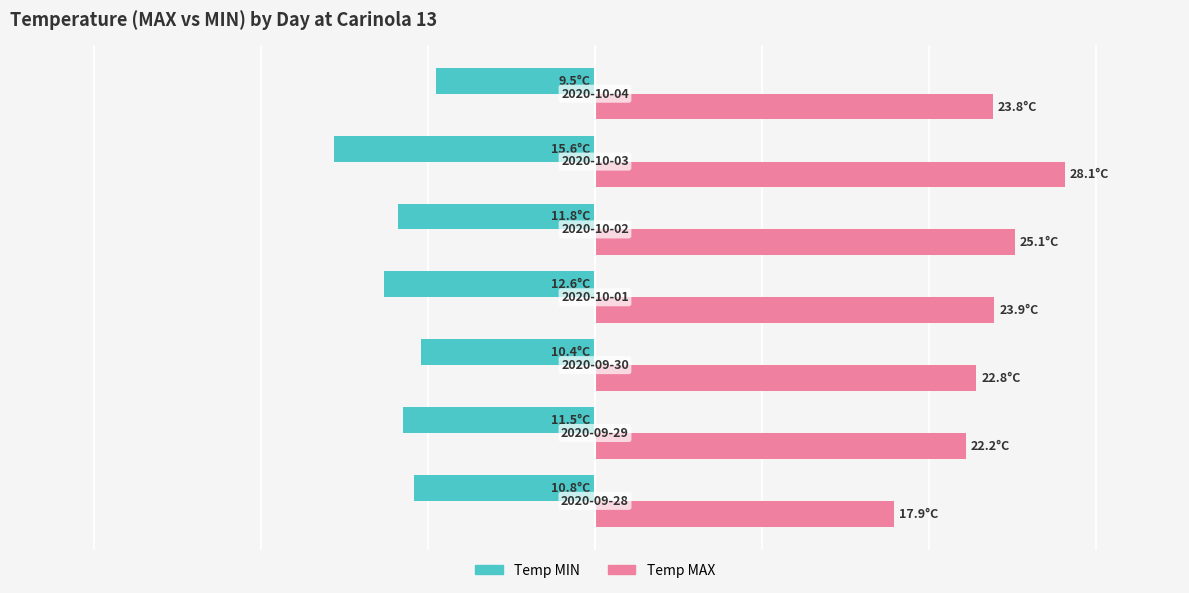

What are all the series names shown in the legend?

Temp MIN, Temp MAX